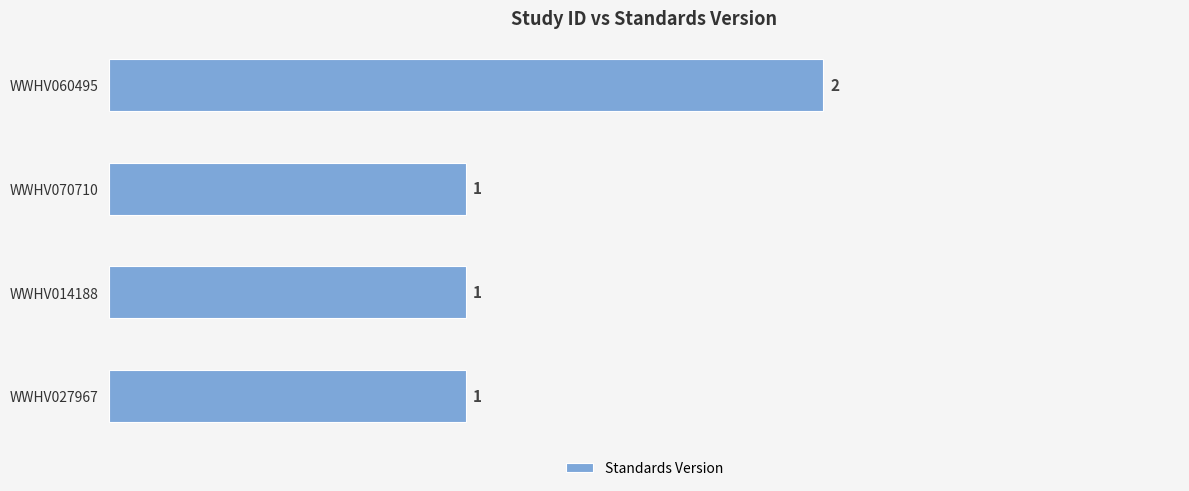

How many values are between 1 and 2?

4